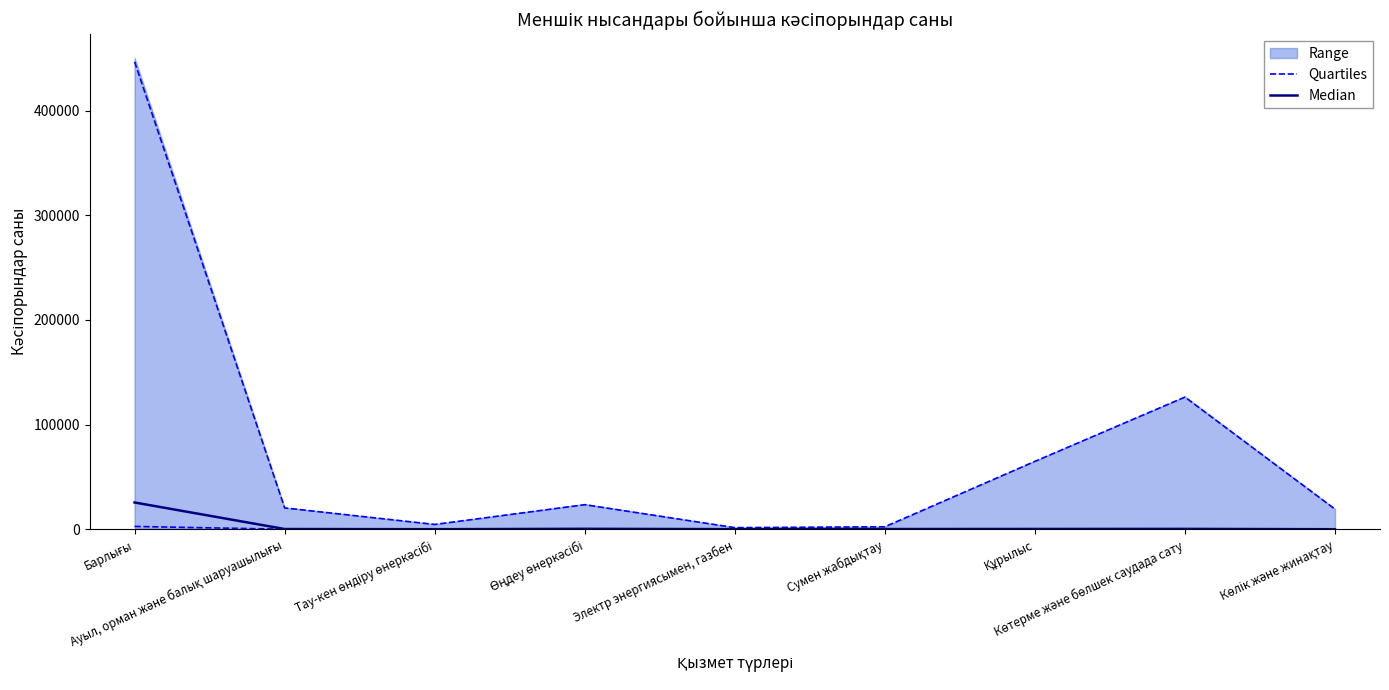

Rank the categories by Quartiles value from lowest to highest.

Көлік және жинақтау, Сумен жабдықтау, Электр энергиясымен, газбен, Ауыл, орман және балық шаруашылығы, Тау-кен өндіру өнеркәсібі, Құрылыс, Көтерме және бөлшек саудада сату, Өңдеу өнеркәсібі, Барлығы